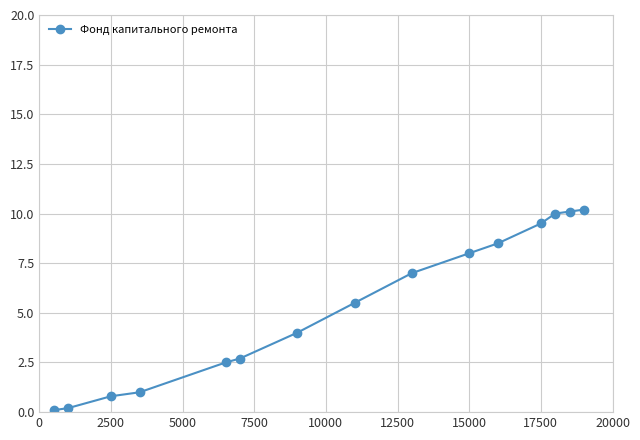

What is the average value?

5.3